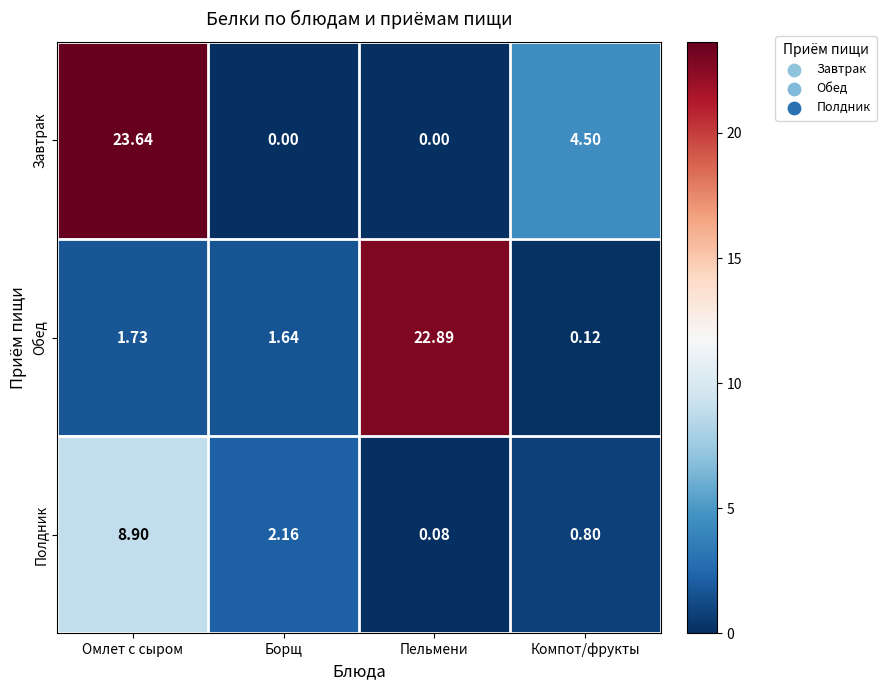

At how many categories does at least one series exceed 16?

2